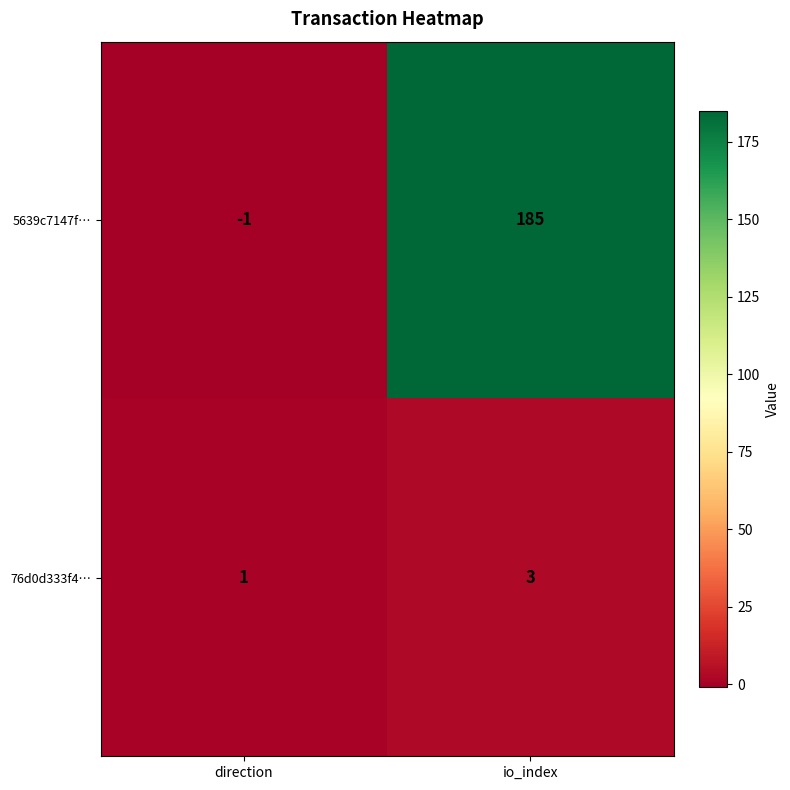

At which label is 5639c7147f… closest to 92?

direction